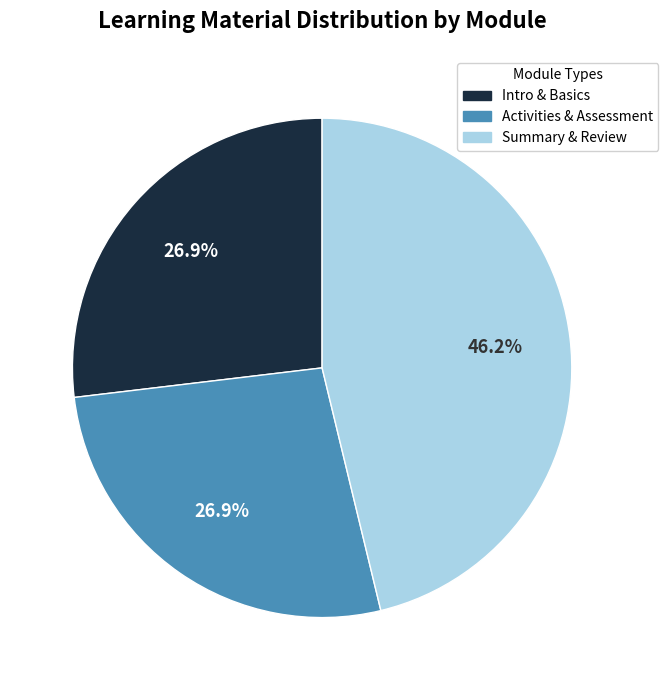

Is there any slice that represents more than half of the pie?

No